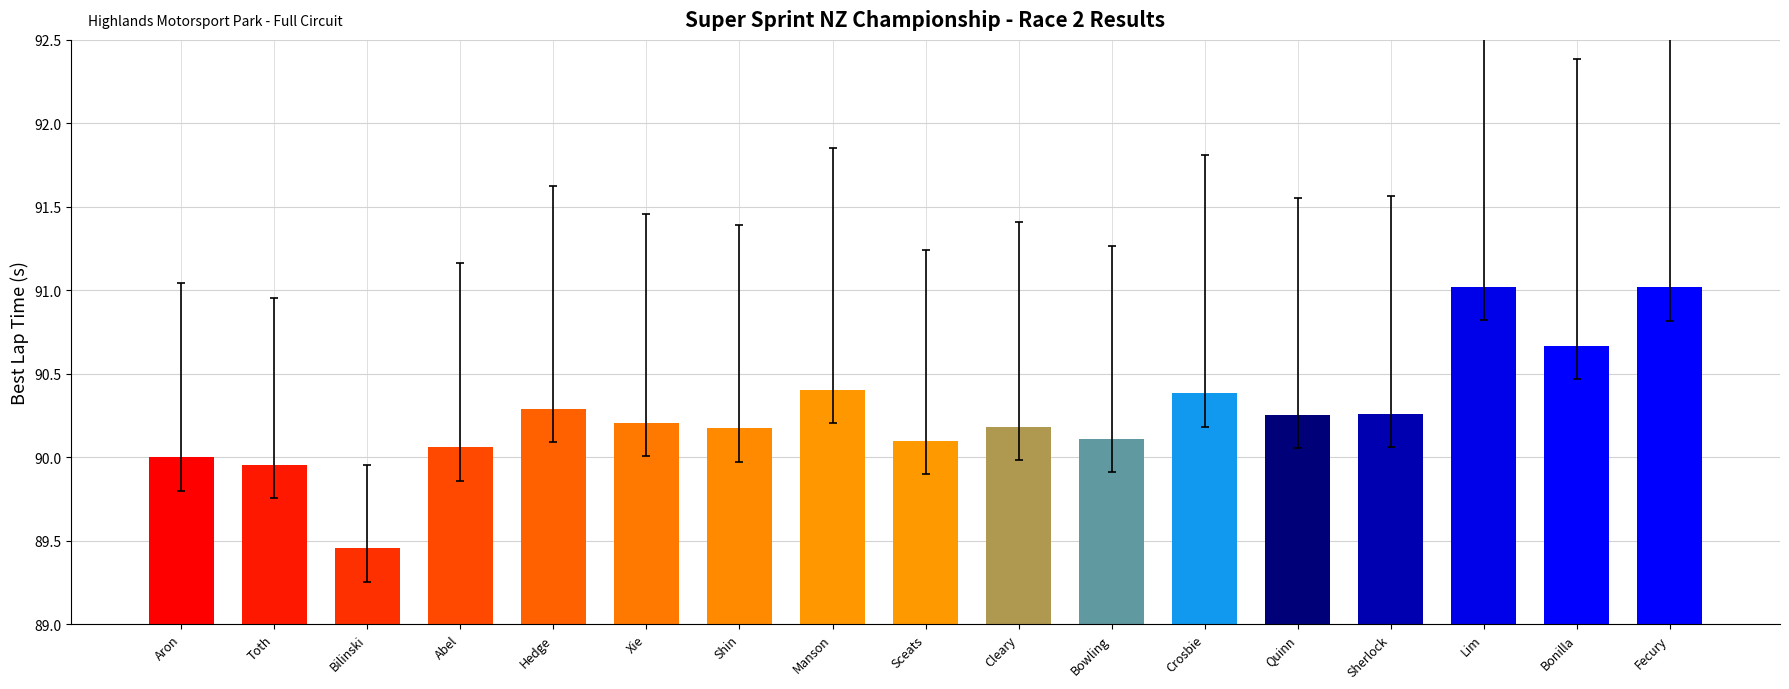

What is the label of the 7th bar from the right?

Bowling